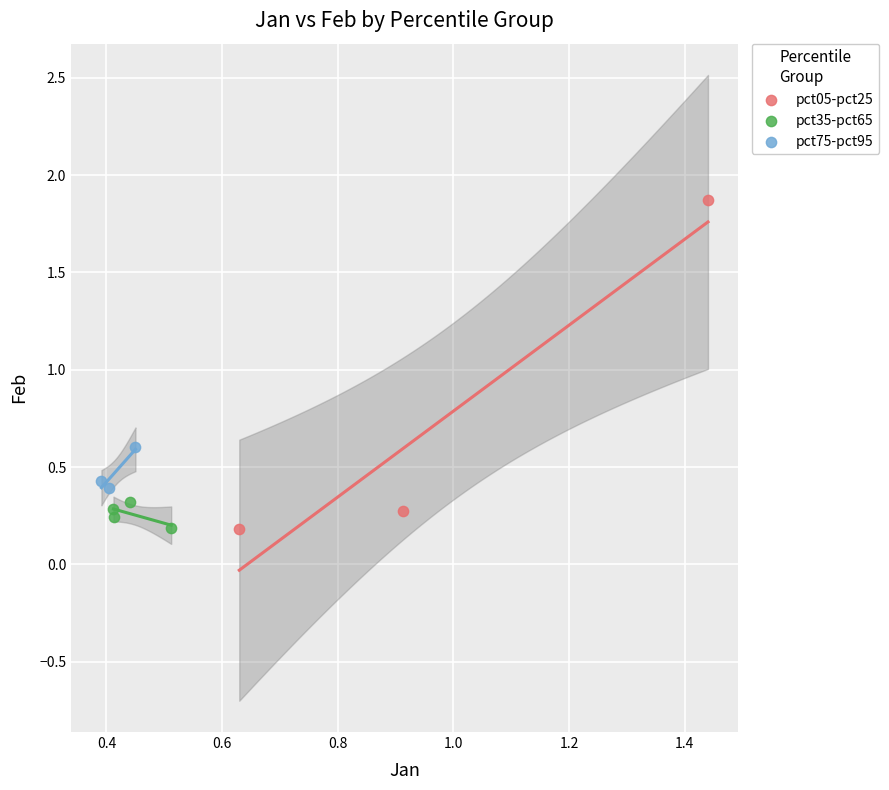

Which series has the largest Y range (max minus min)?

pct05-pct25